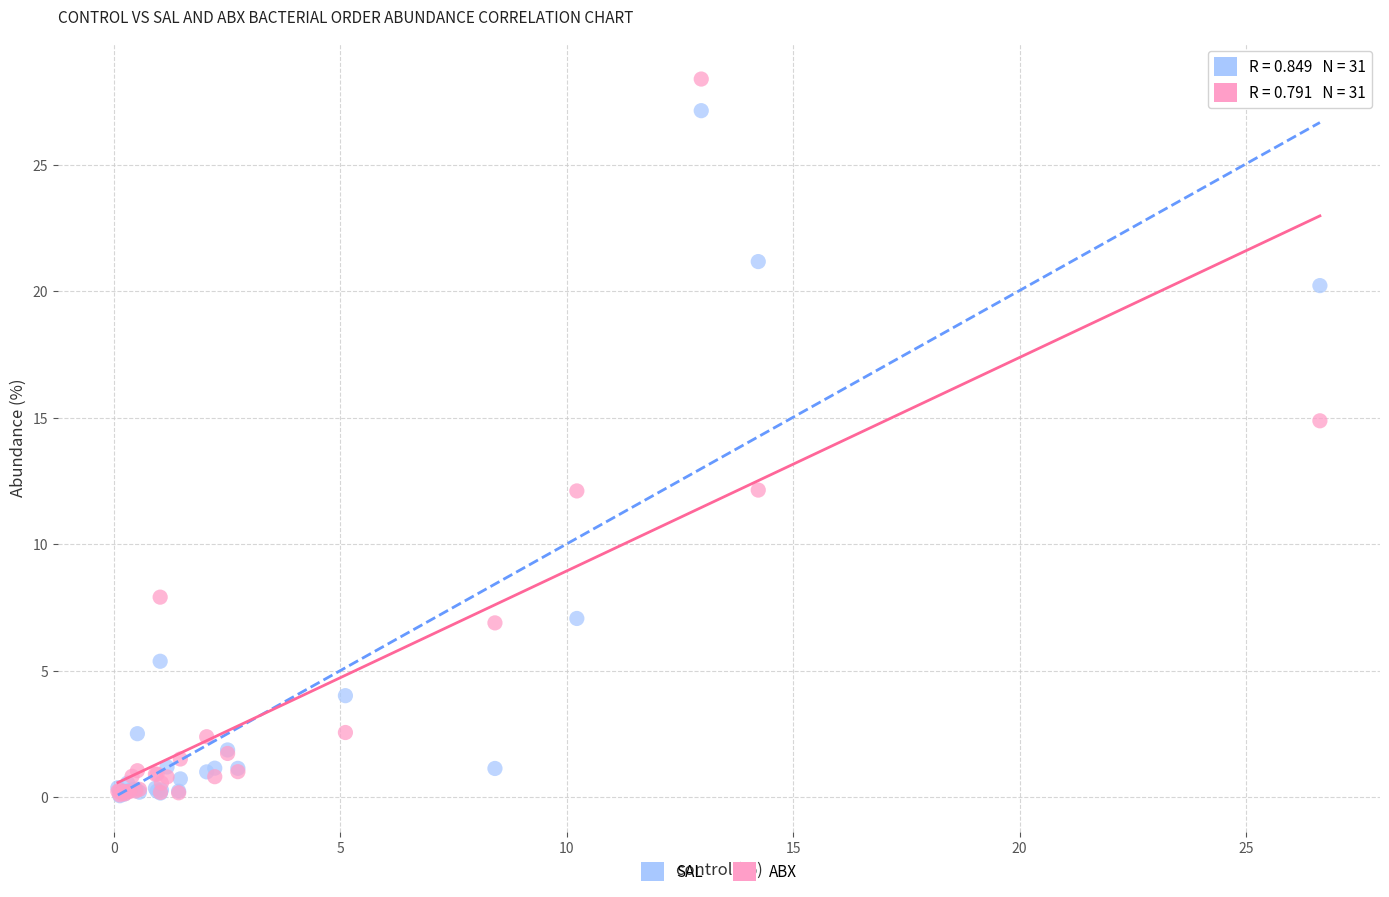

Across all series, what Y value is closest to 14?

14.9